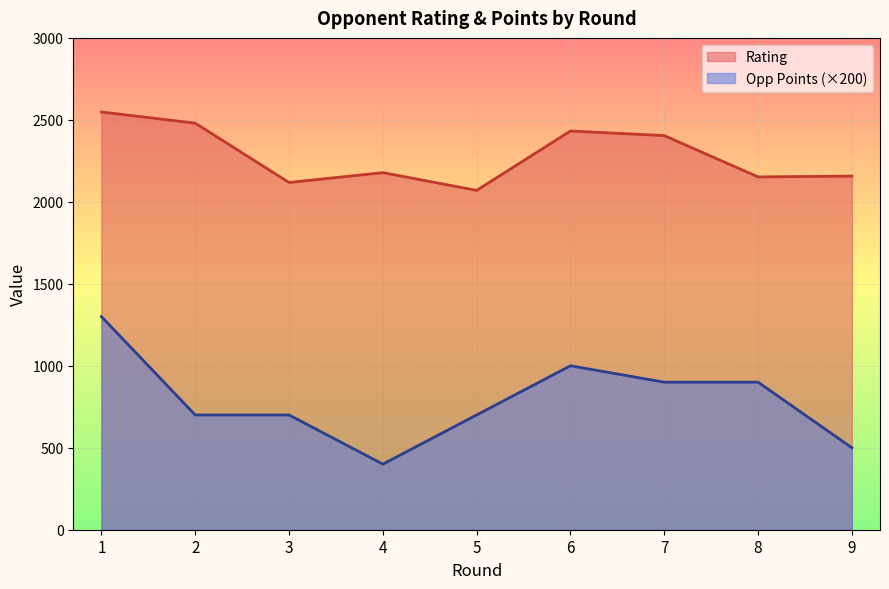

Reading right to left, what are all the values shown in this chart?

Rating: 2157	2152	2404	2432	2070	2178	2118	2480	2548
Opponent Points: 500	900	900	1000	700	400	700	700	1300